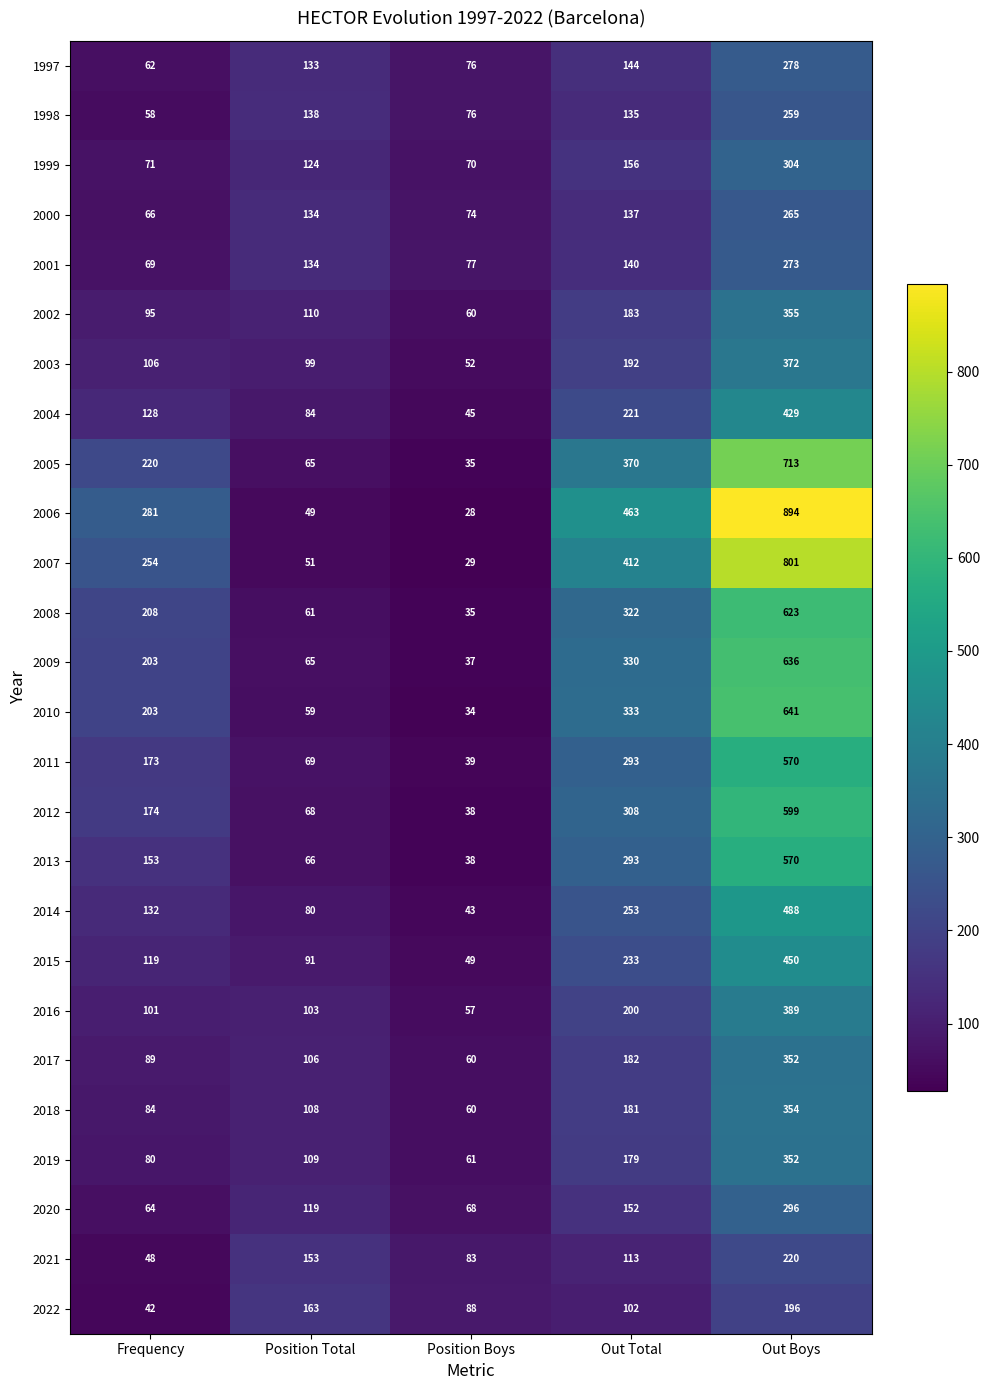

List the labels in order of 2003 value, smallest first.

Position Boys, Position Total, Frequency, Out Total, Out Boys